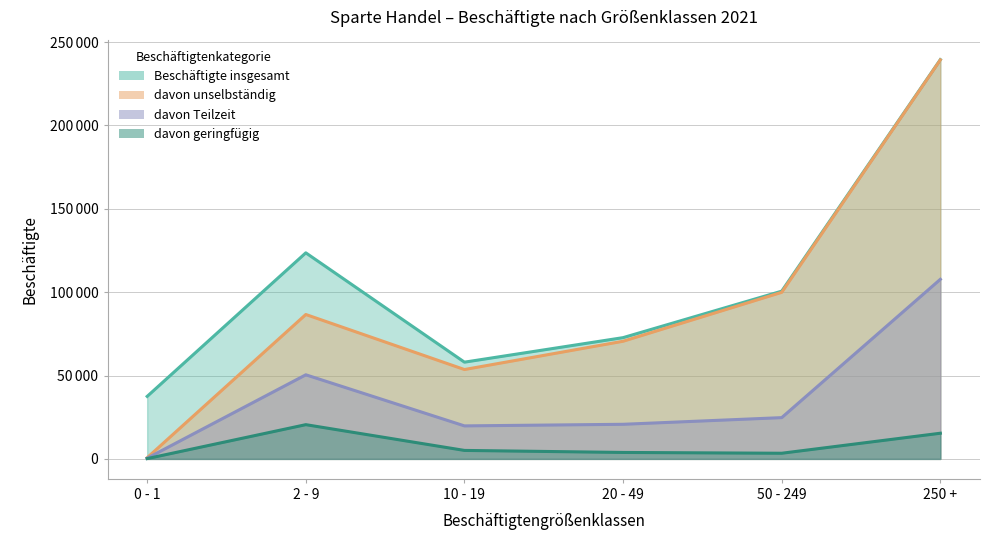

Is it true that davon Teilzeit equals 225 at 0 - 1?

False